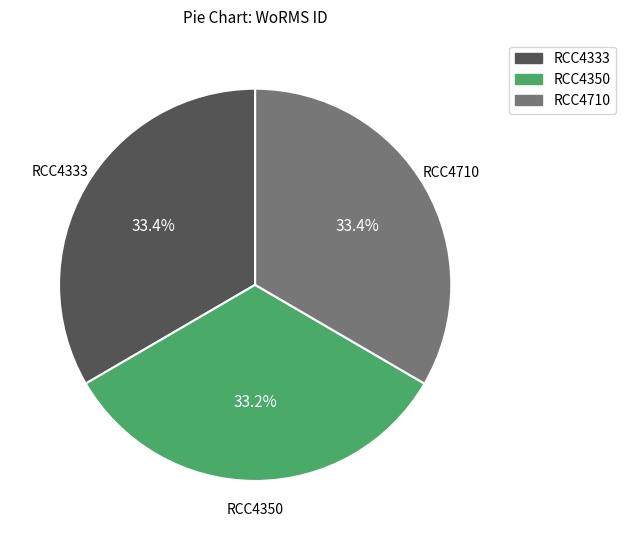

To the nearest percent, what portion does RCC4350 represent?

33%